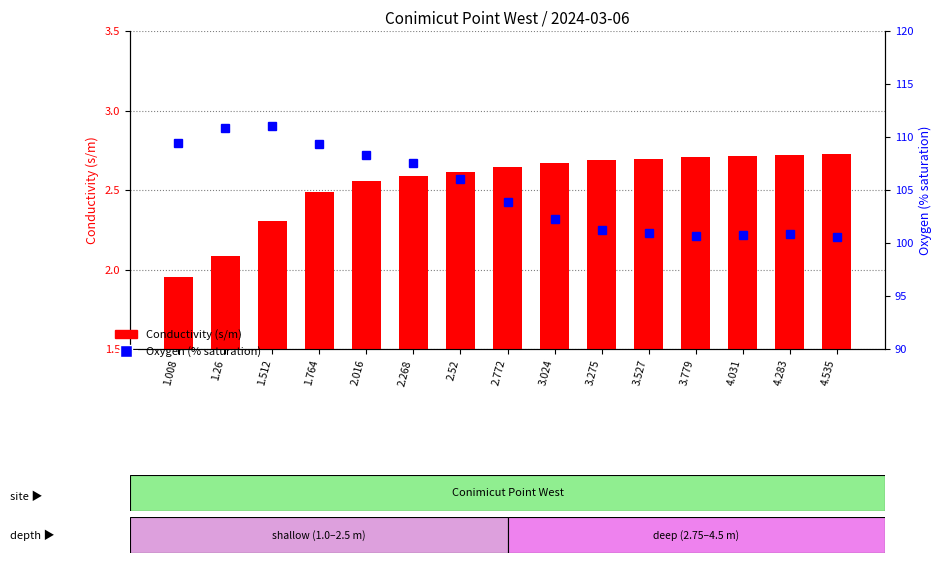

List the series in order of their overall mean, highest first.

Oxygen (% saturation), Conductivity (s/m)